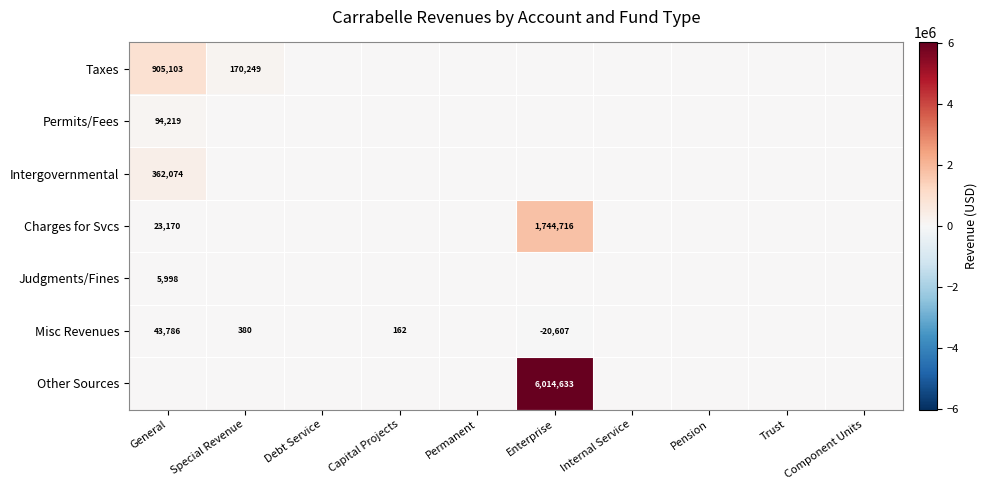

What is the lowest value of the Misc Revenues series?

-20607